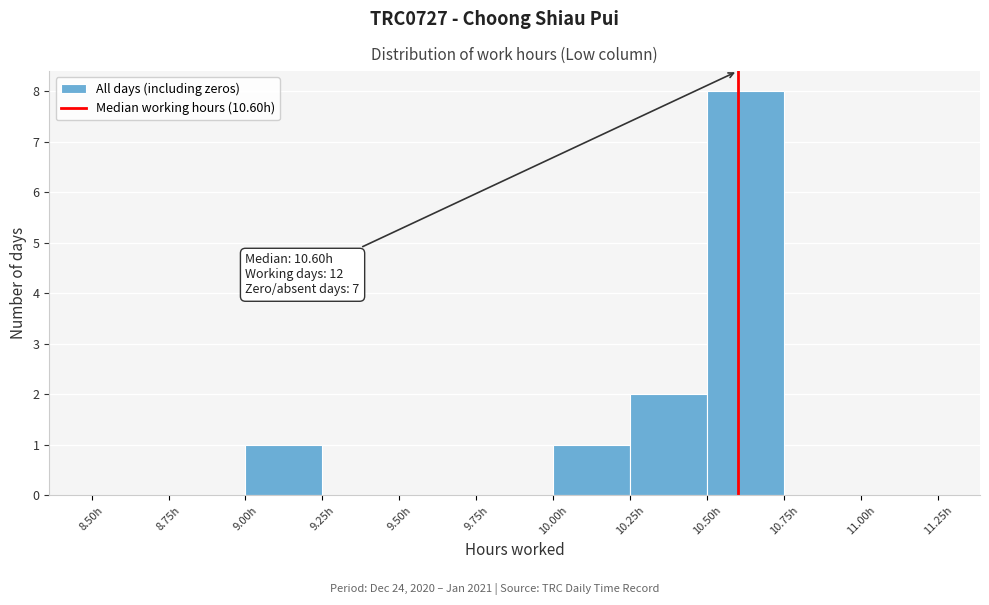

Over which range of the x-axis is the bar tallest?

10.50 to 10.75